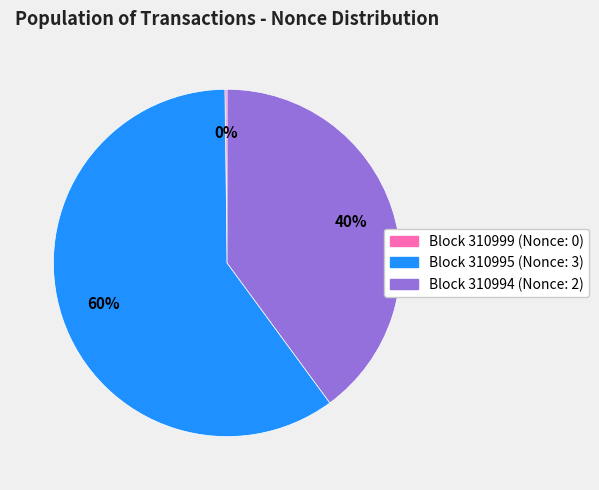

To the nearest percent, what is the difference between the largest and smallest slice percentages?

60%